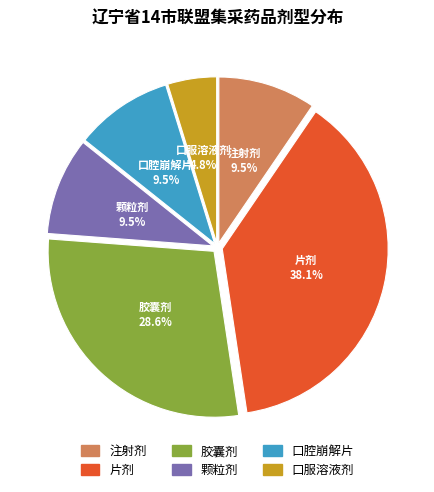

What is the ratio of the value at 片剂 to the value at 口腔崩解片?

4.0